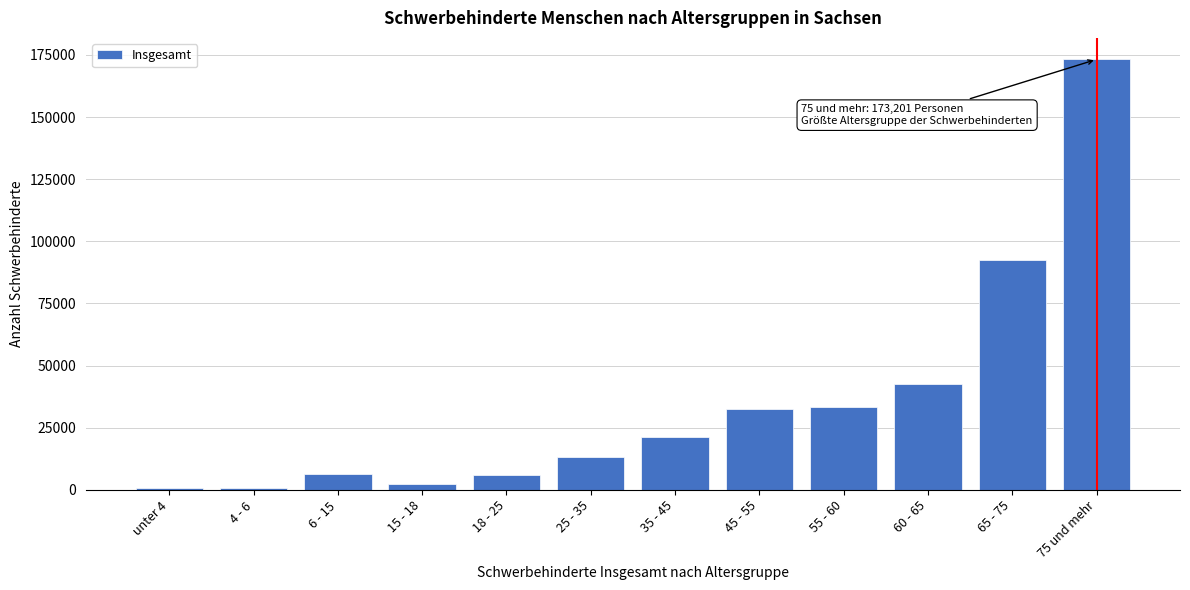

What is the greatest value displayed?

173201